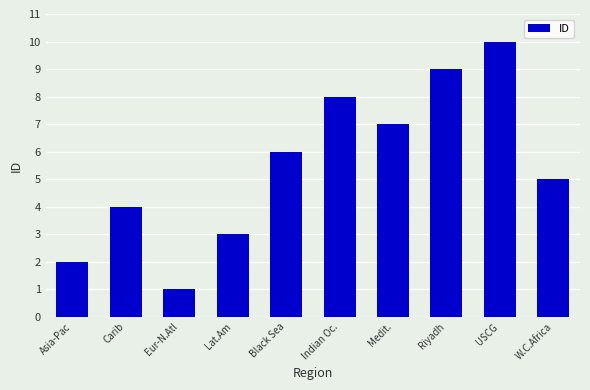

What is the approximate value at Medit.?

7